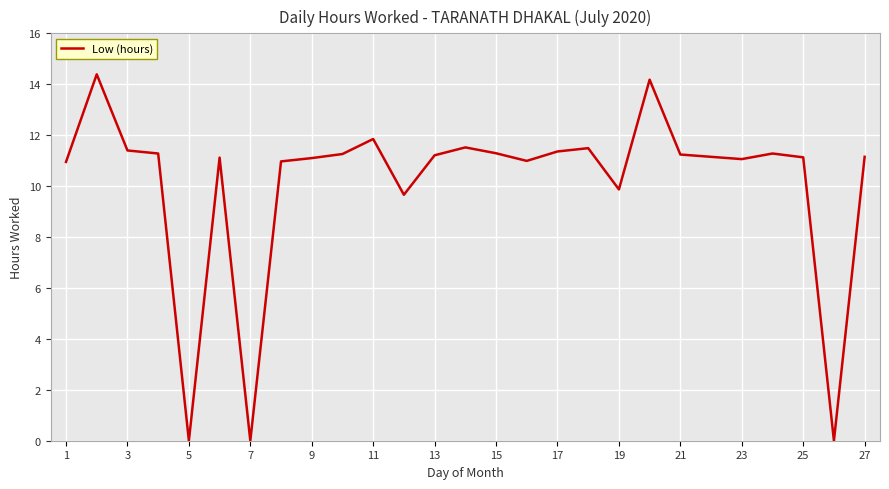

What is the greatest value displayed?

14.4